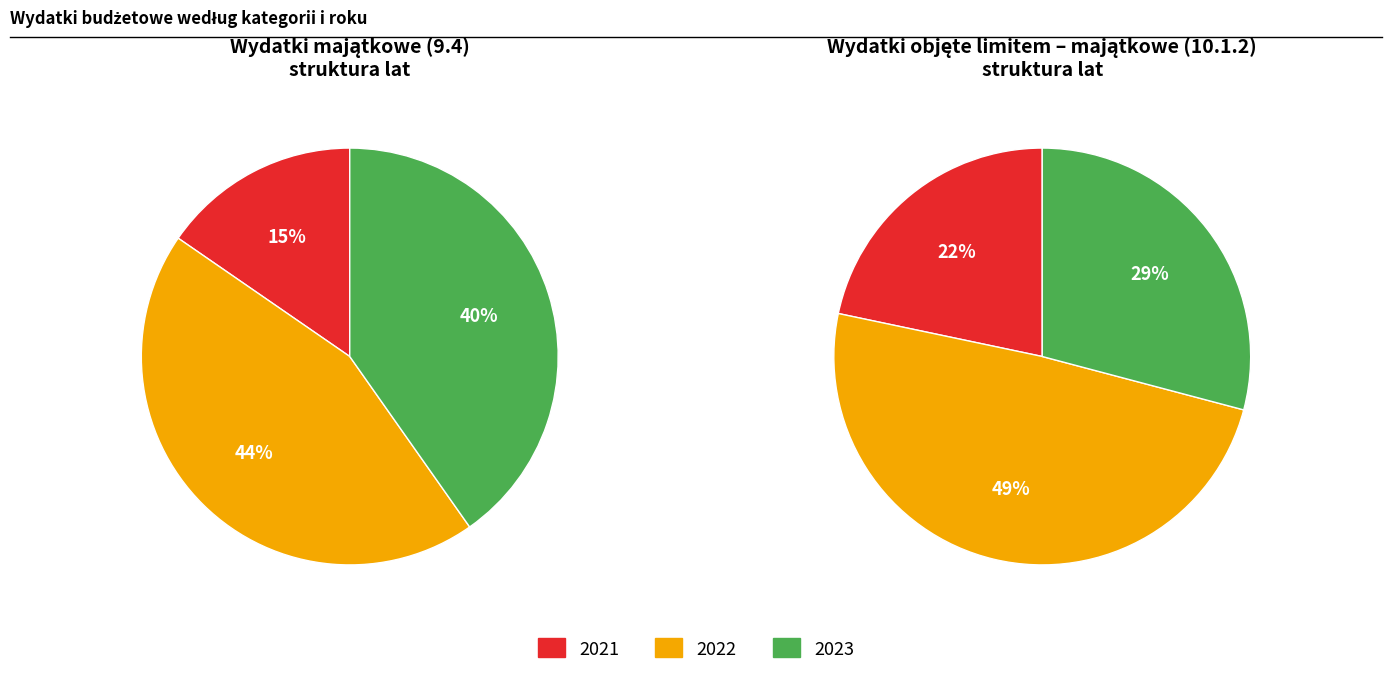

Is there a majority slice in this chart?

No